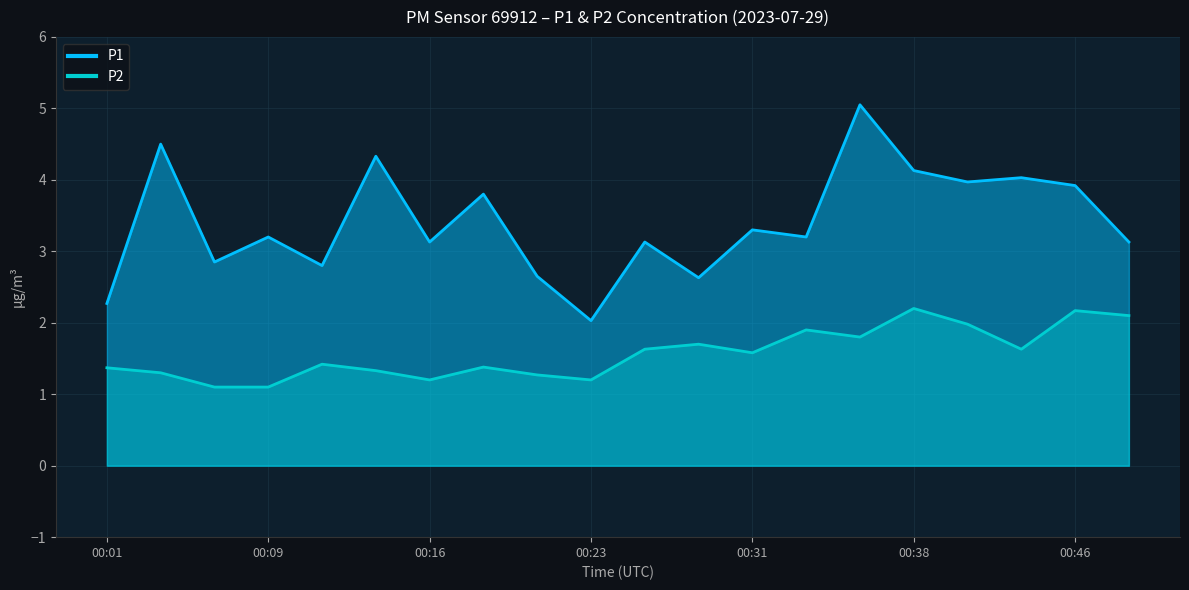

True or false: P1 and P2 intersect in this chart.

False